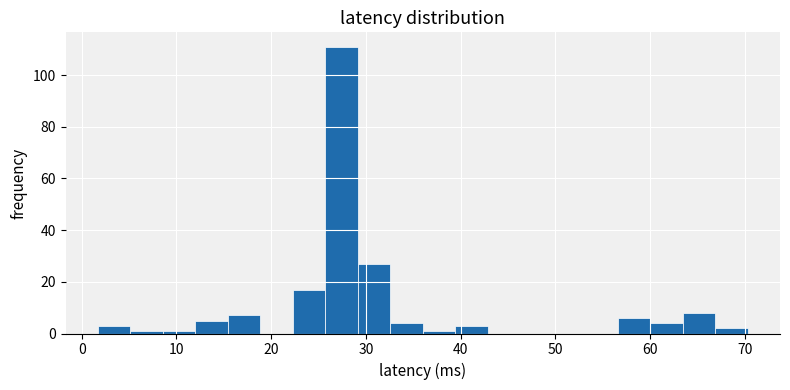

Around what value on the x-axis is the tallest bar? Give the approximate position of its centre, as read against the axis.

27